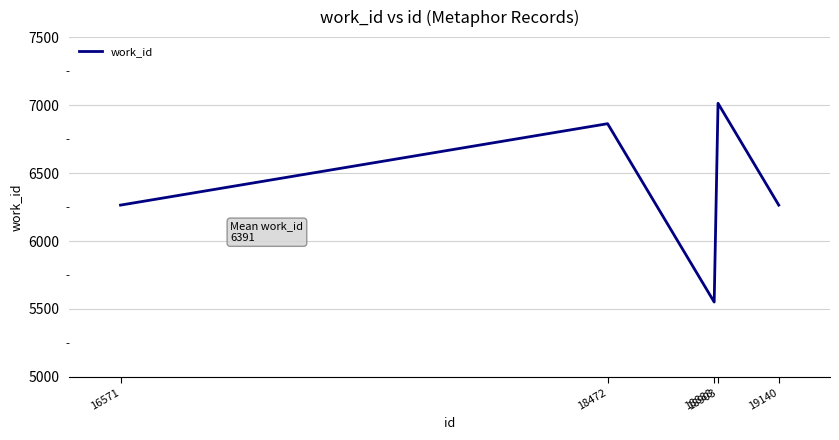

What is the sum of all values?

31955